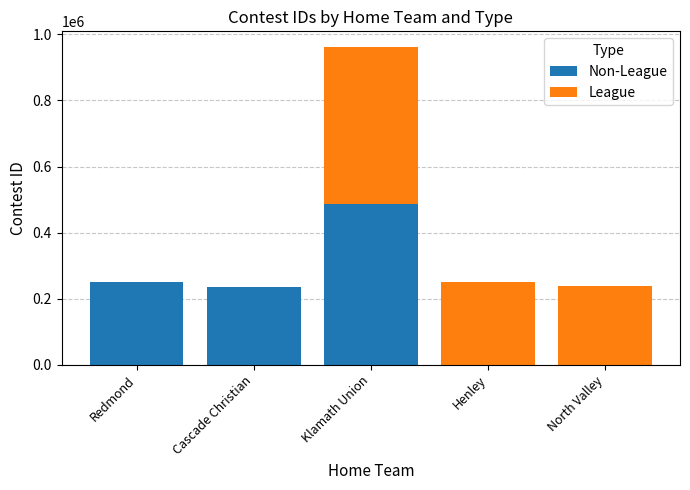

What is the total value across all series at North Valley?

239962